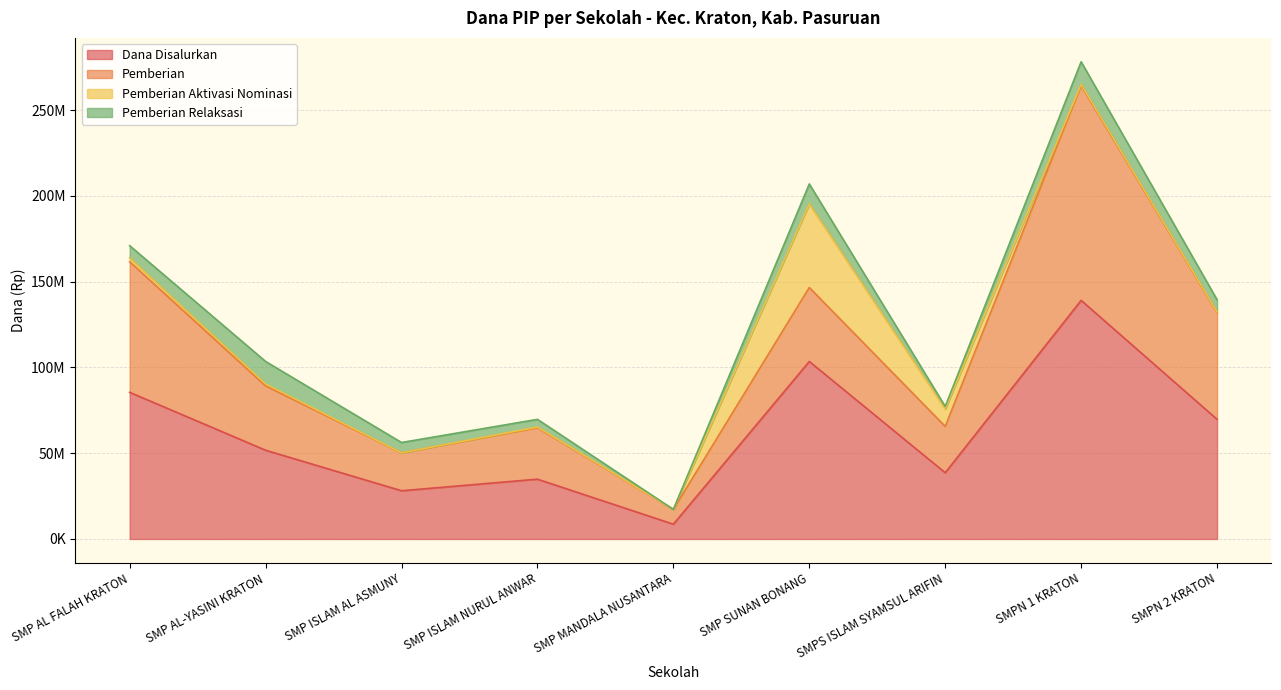

What is the label of the 2nd point from the left?

SMP AL-YASINI KRATON